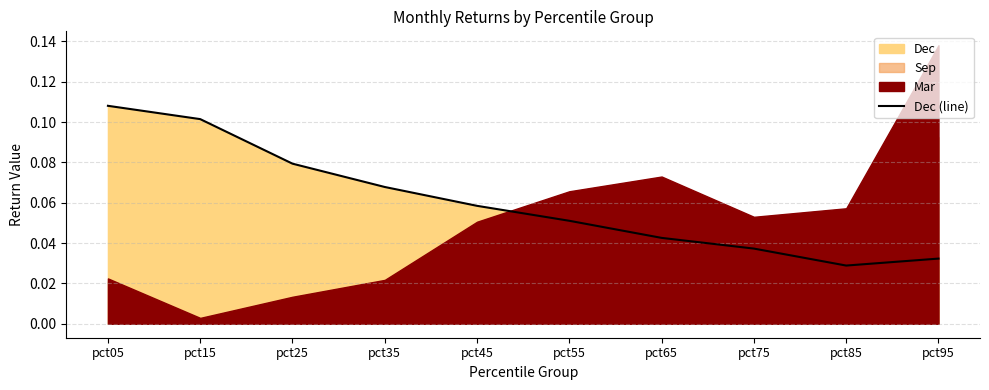

What is the change in value from pct05 to pct55?

-0.1